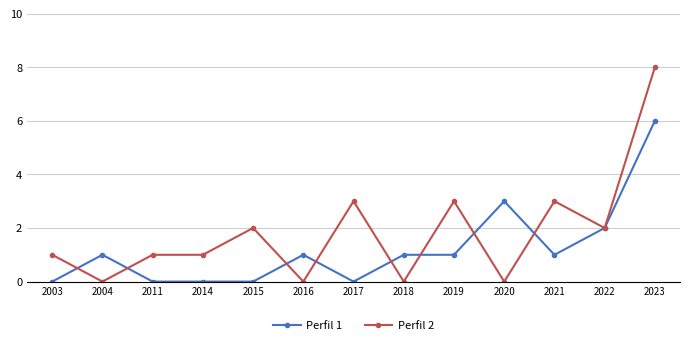

True or false: Perfil 2 has more than 0 interior local peaks.

True